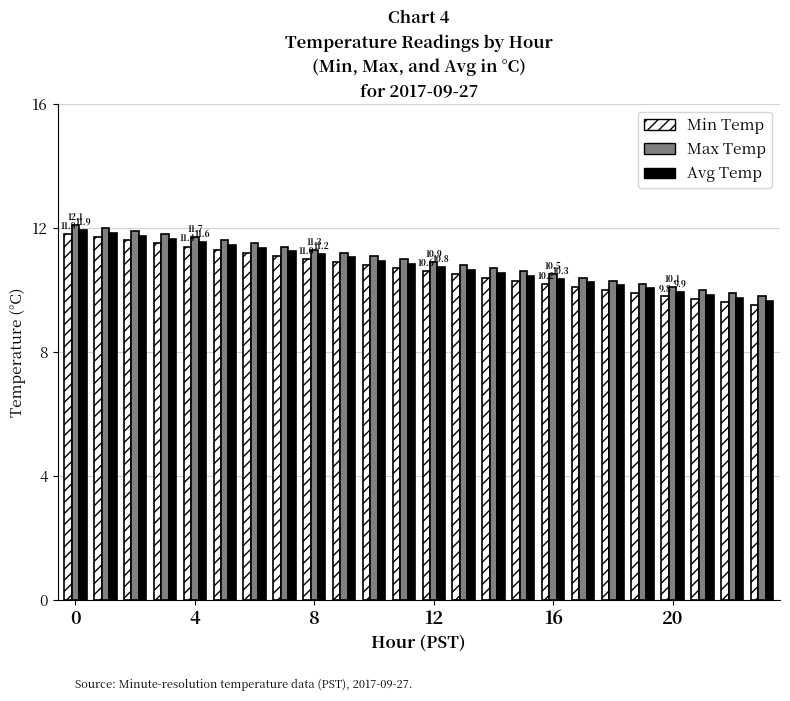

What is the smallest value displayed?

9.5